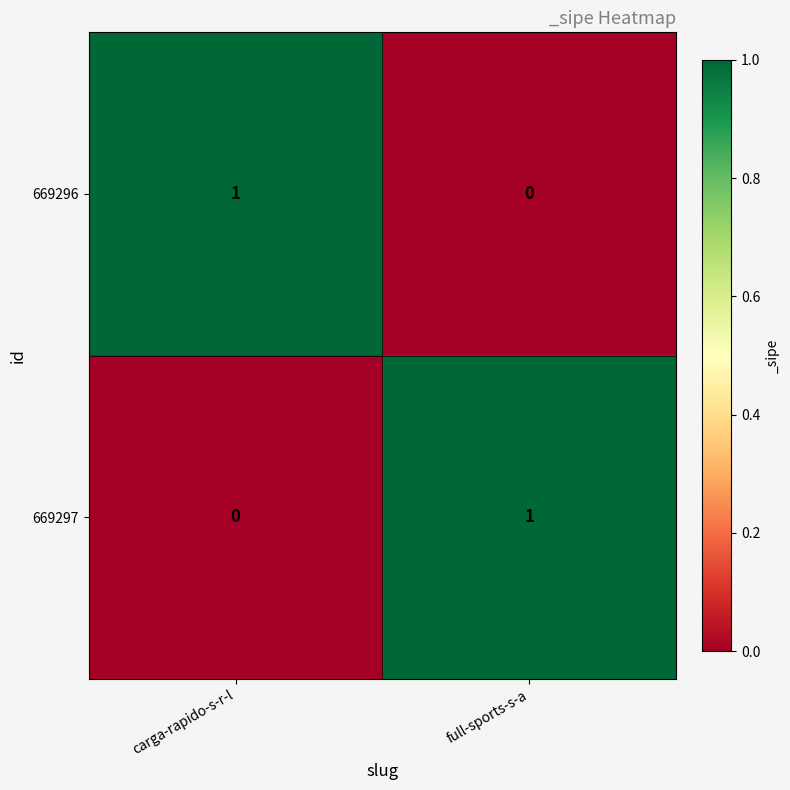

Reading left to right, list all the values displayed in this chart.

669296: 1	0
669297: 0	1